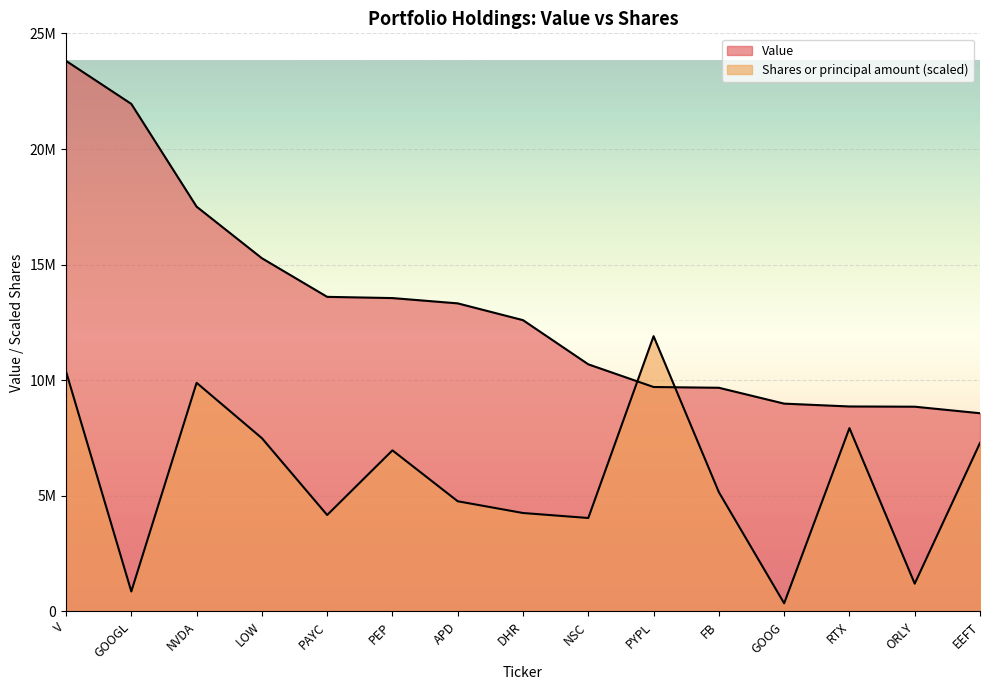

What is the difference between the maximum and minimum values in the Shares or principal amount series?

11553629.6